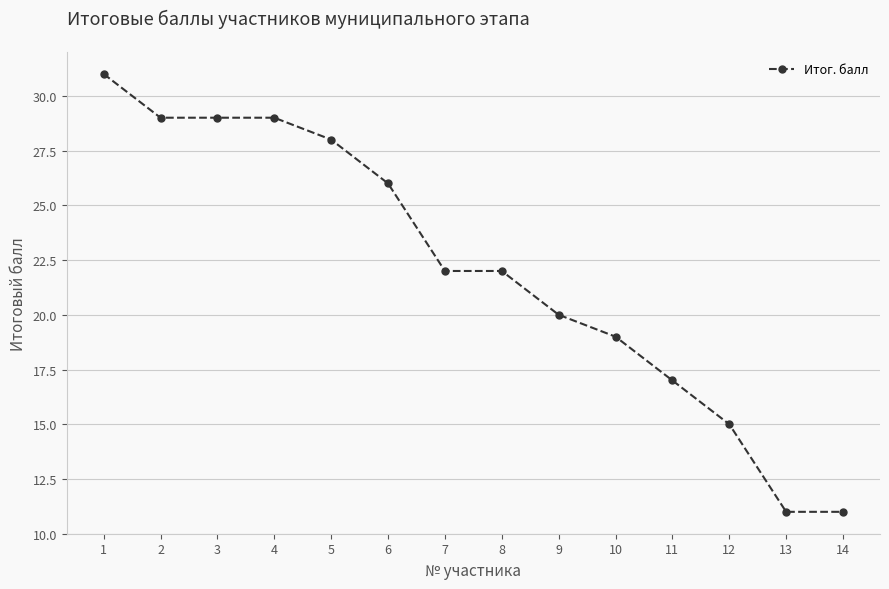

Which has a higher value, 6 or 5?

5